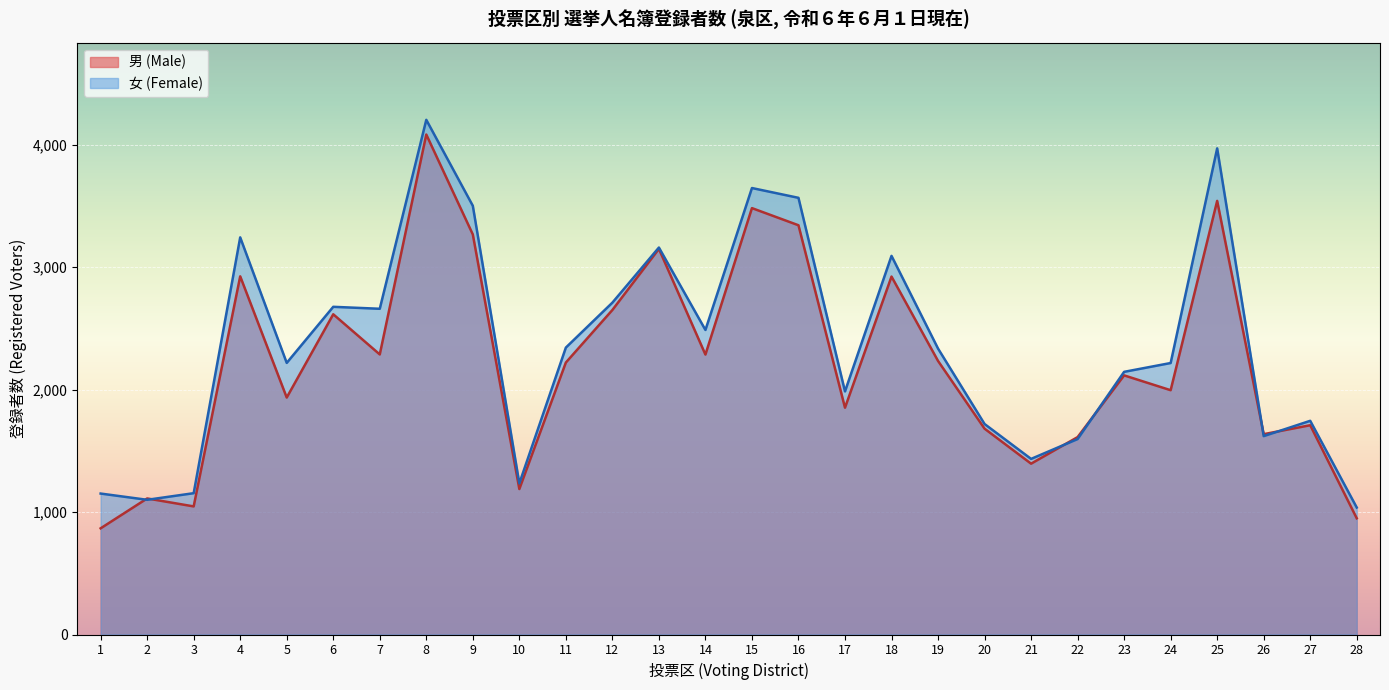

What is the difference between the maximum and minimum values in the 男 (Male) series?

3216